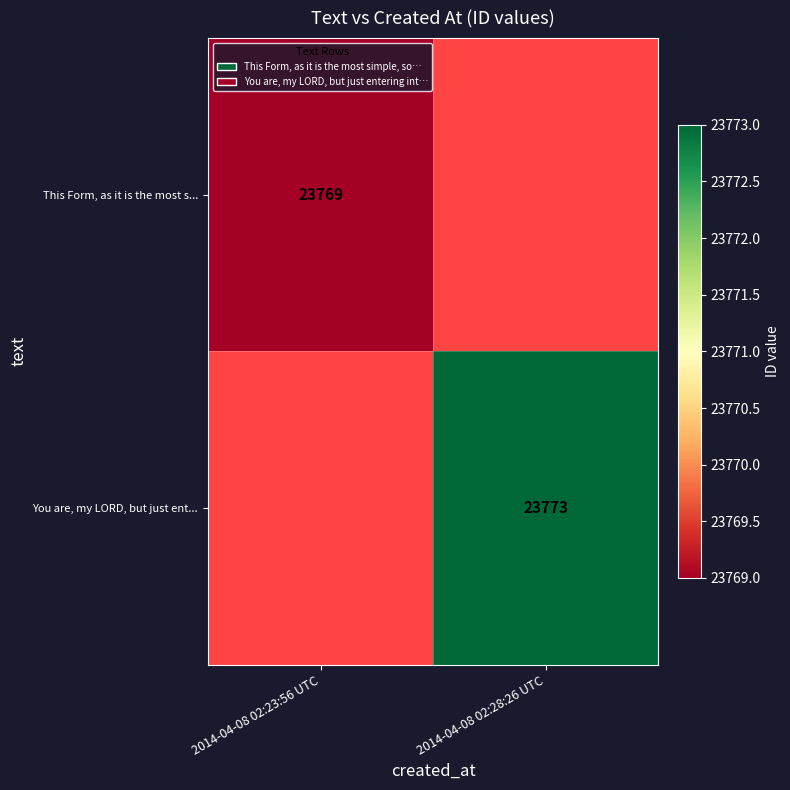

The This Form, as it is the most s... series shows 23769 at 2014-04-08 02:23:56 UTC. True or false?

True